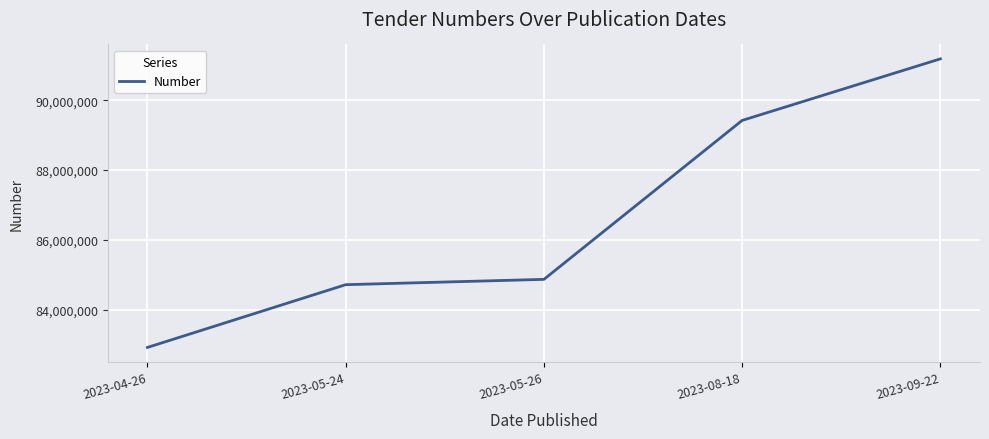

List the labels in order of value, largest first.

2023-09-22, 2023-08-18, 2023-05-26, 2023-05-24, 2023-04-26